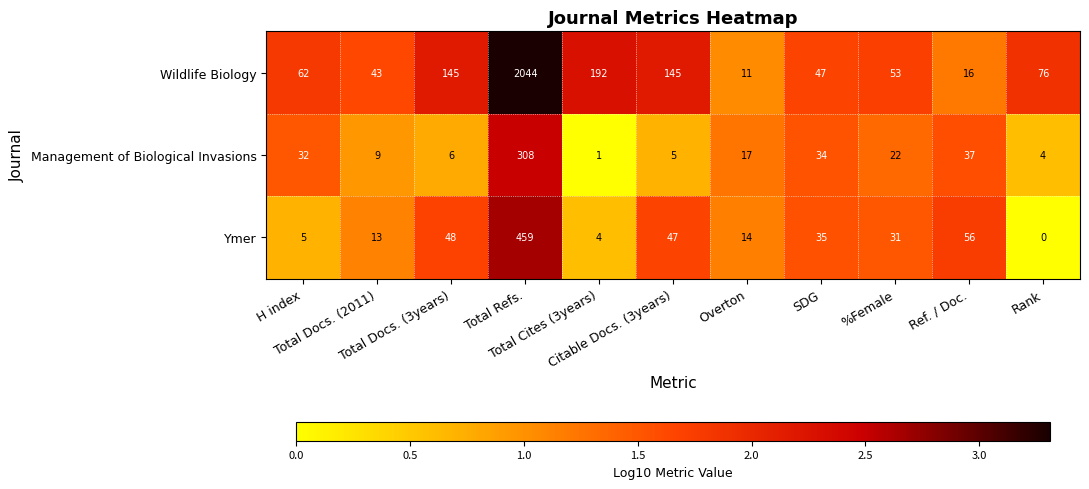

Which series has the widest spread of values?

Wildlife Biology